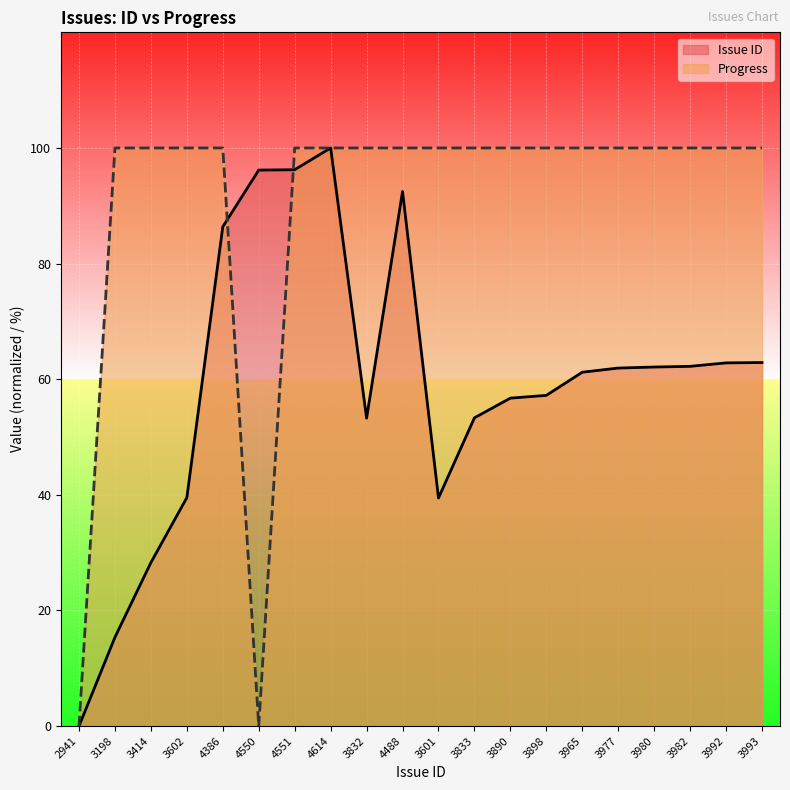

What is the label of the 3rd point from the right?

3982